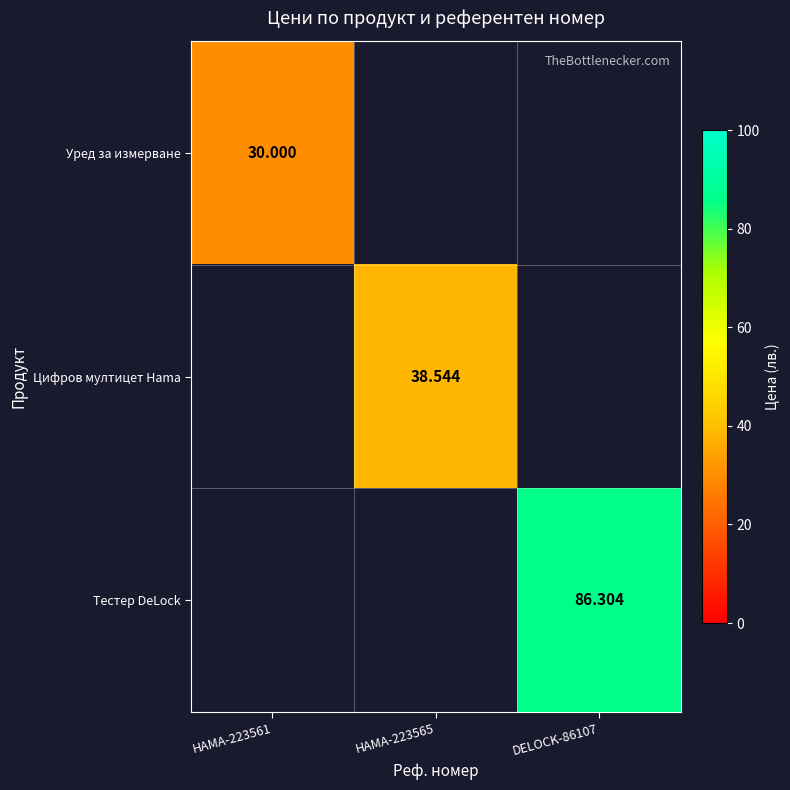

What is the minimum value shown in the chart?

30.0